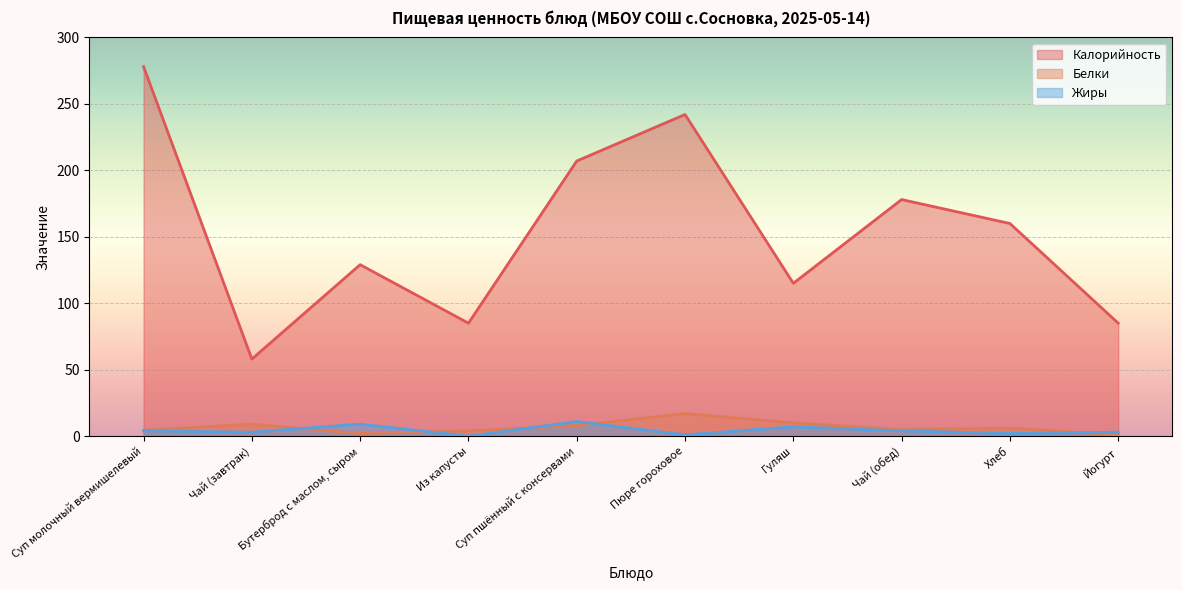

The Белки series shows 17.0 at Пюре гороховое. True or false?

True